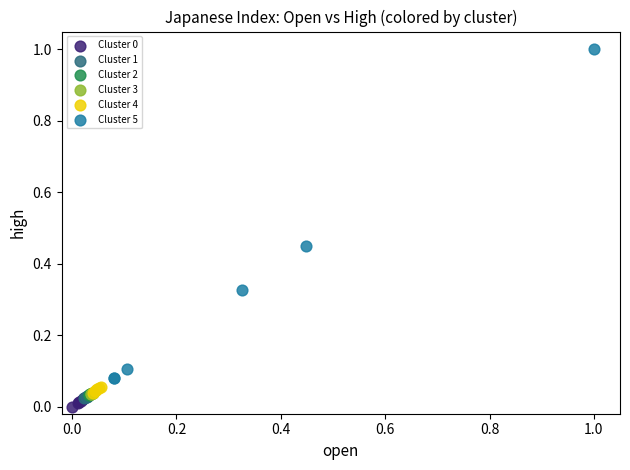

Which series has the largest Y range (max minus min)?

Cluster 5